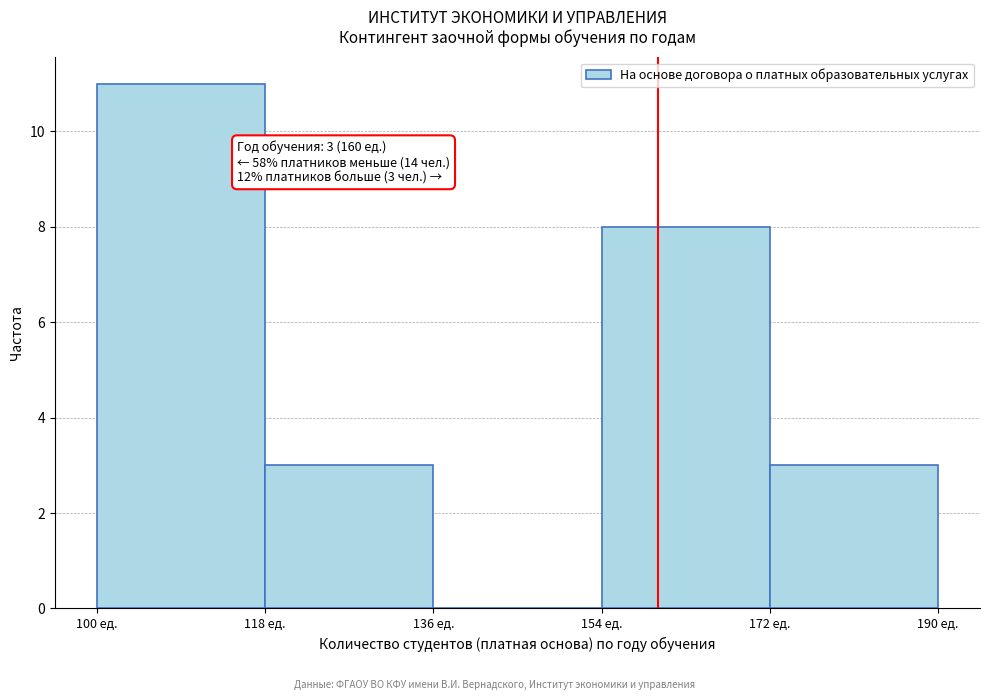

Which range on the x-axis has the tallest bar?

100 to 118